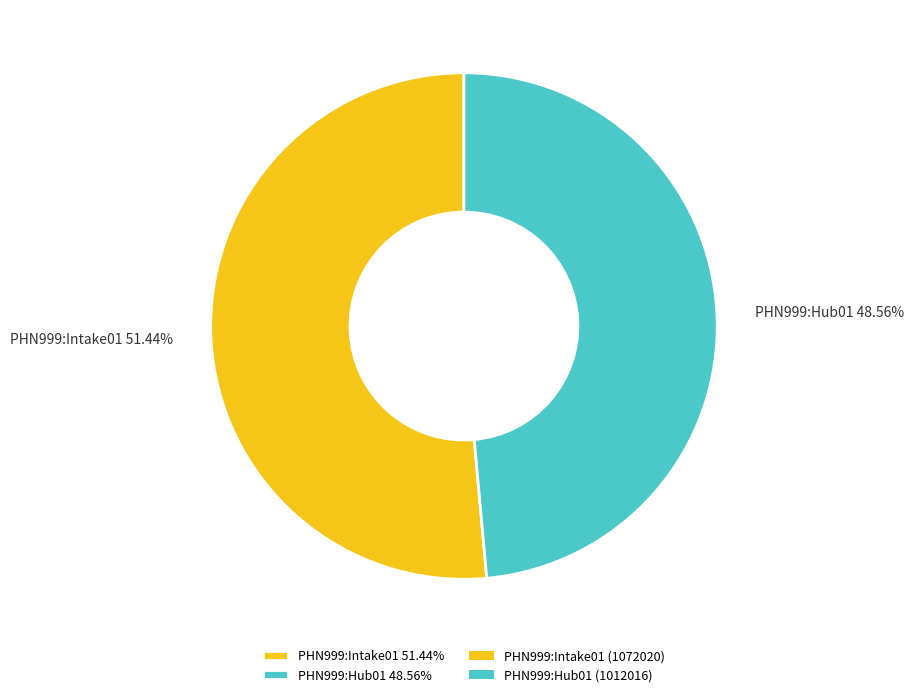

To the nearest percent, what is the combined percentage of PHN999:Intake01 and PHN999:Hub01?

100%